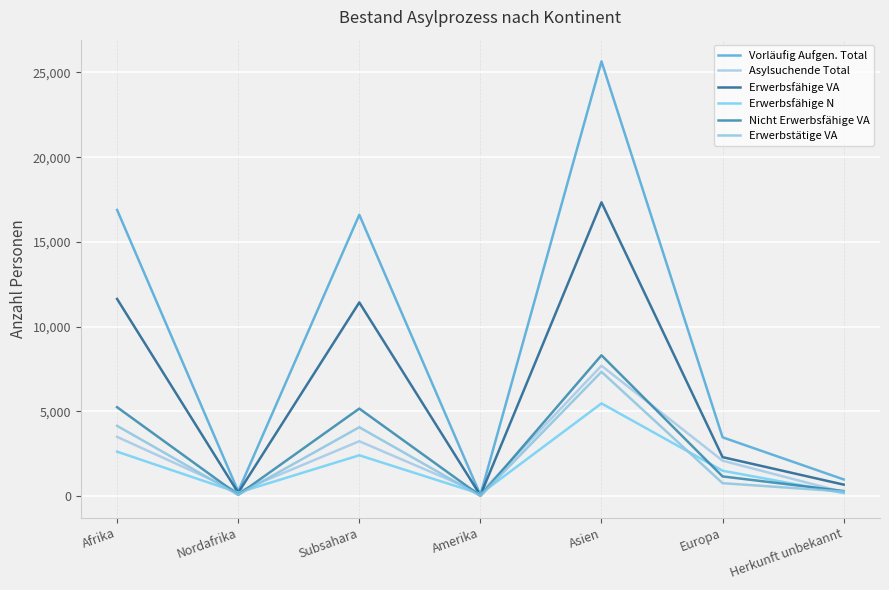

True or false: Erwerbstätige VA and Vorläufig Aufgen. Total intersect in this chart.

False